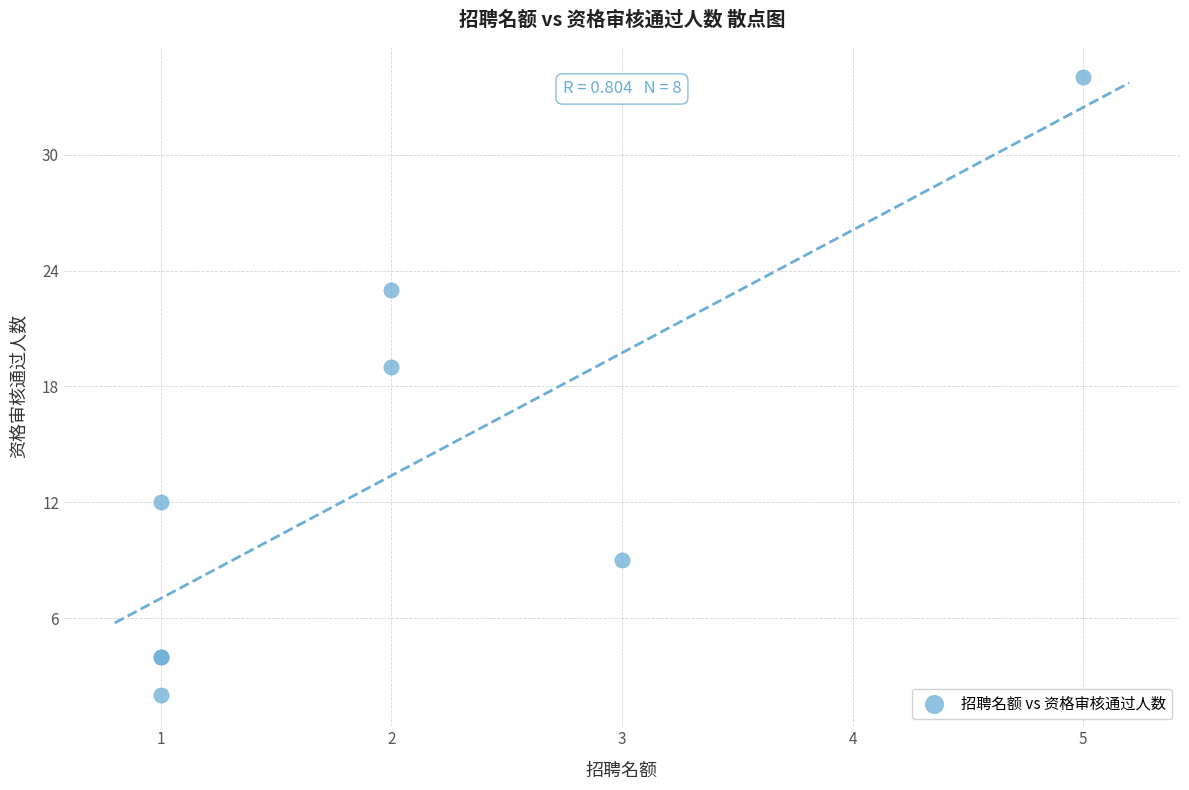

What Y value in the scatter plot is closest to 18?

19